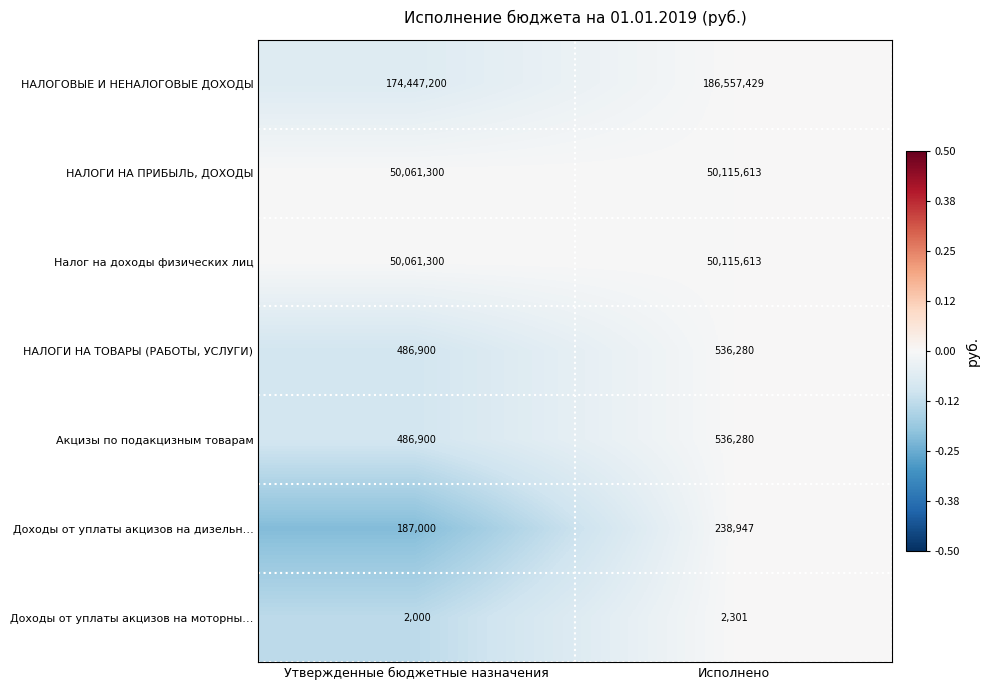

How many data points does each series have?

2